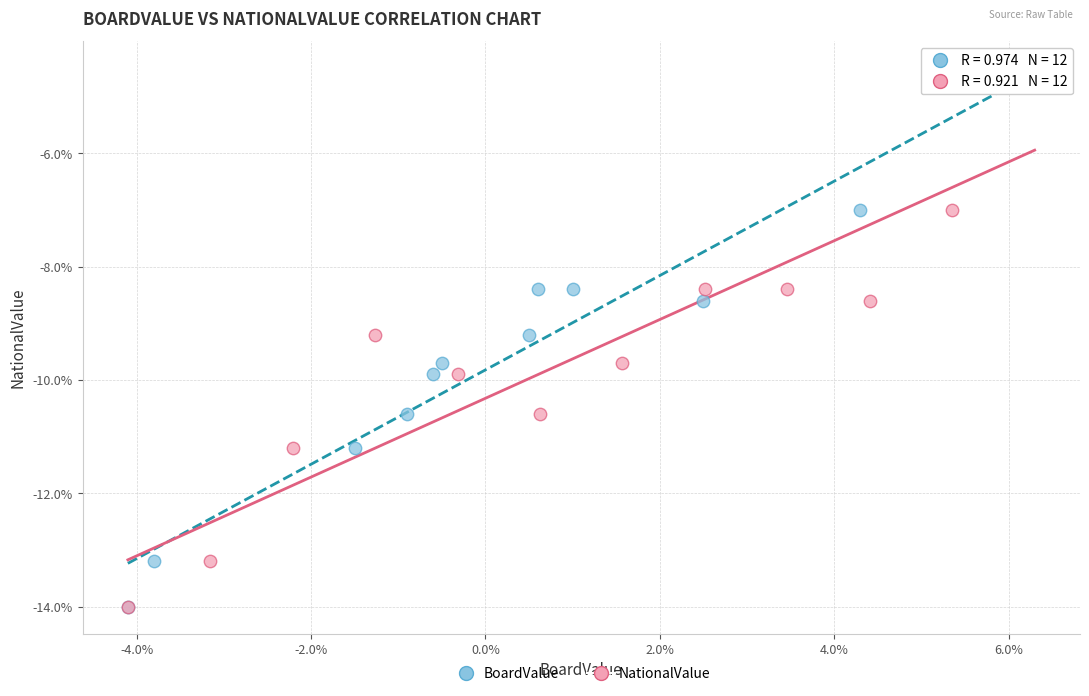

What are all the series names shown in the legend?

BoardValue, NationalValue